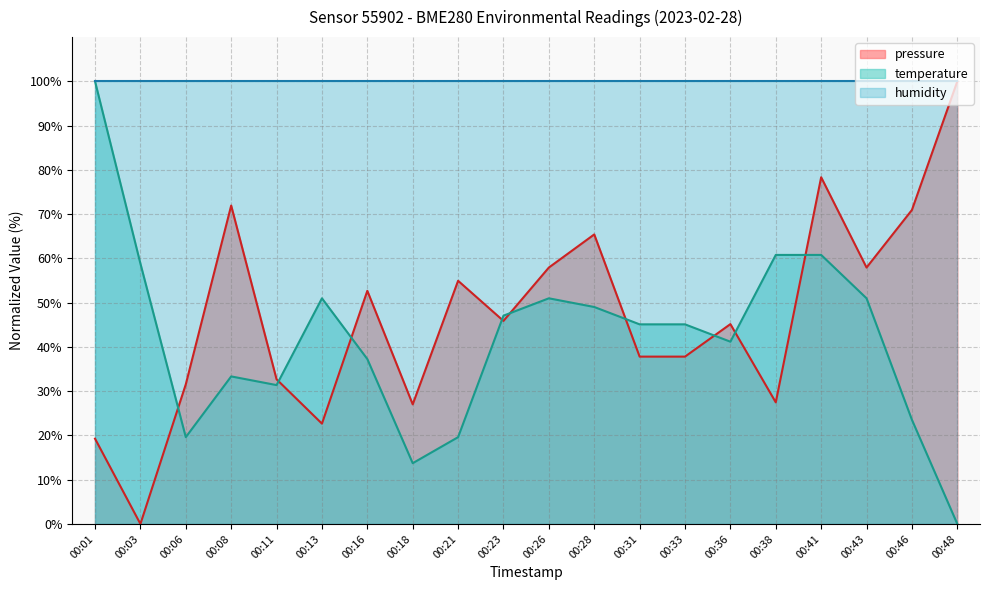

What are all the series names shown in the legend?

pressure, temperature, humidity